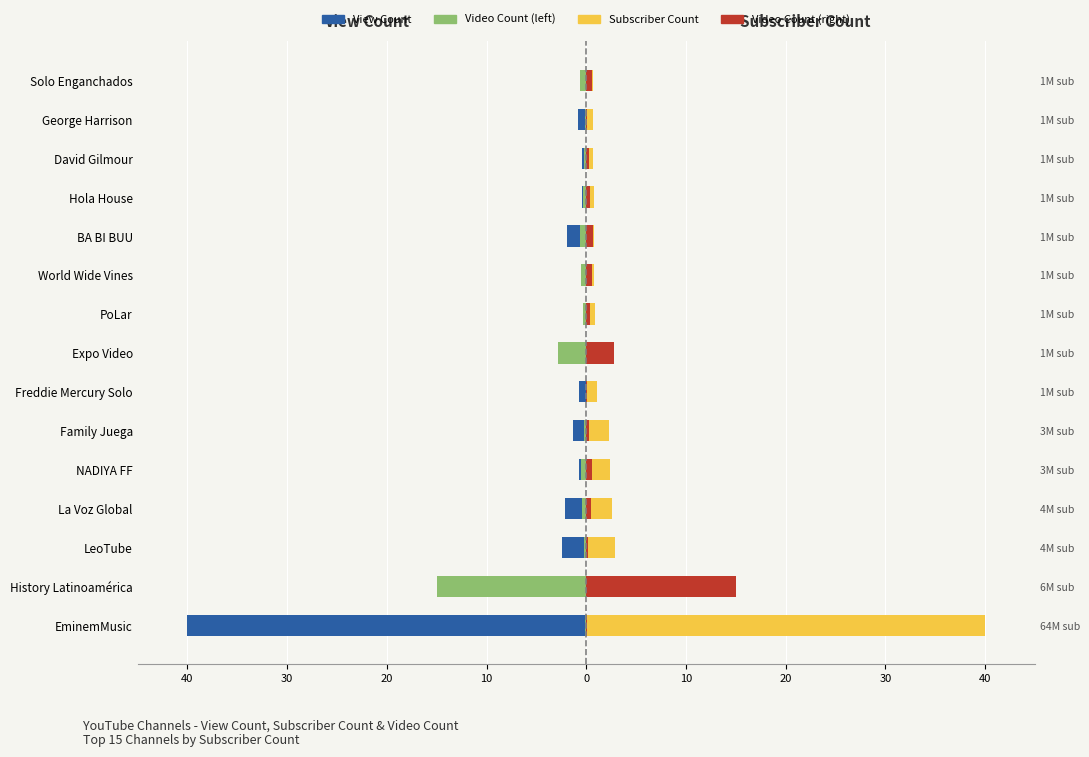

What value does the View Count (normalized) series have at Freddie Mercury Solo?

-0.8